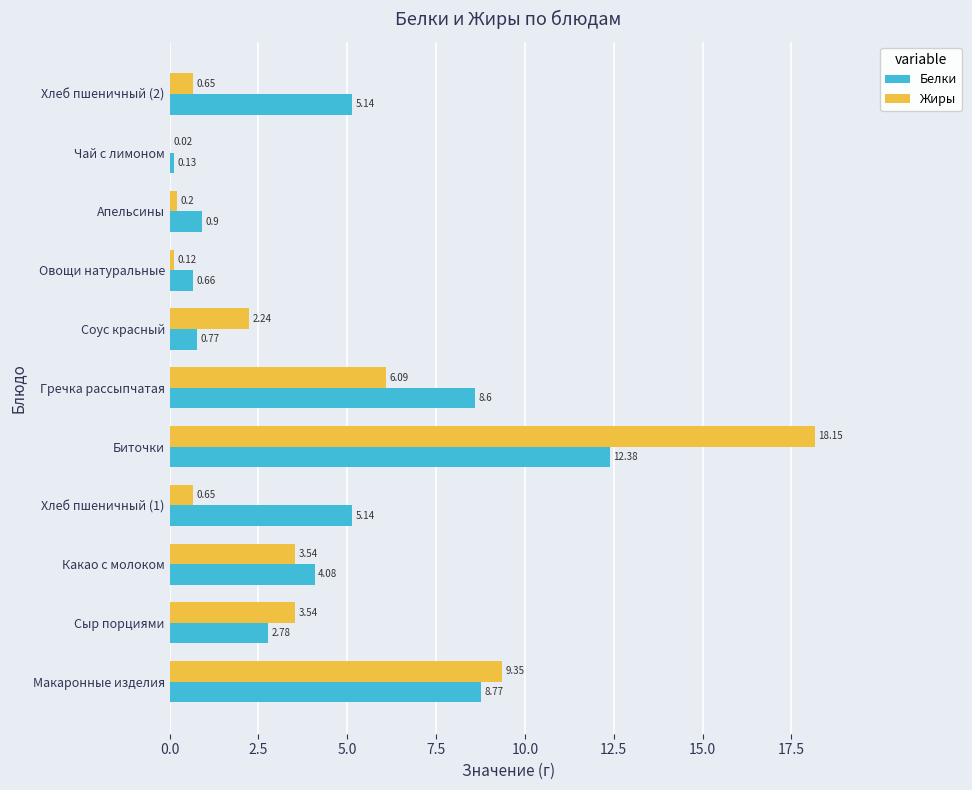

Which category has the highest value across all series?

Биточки